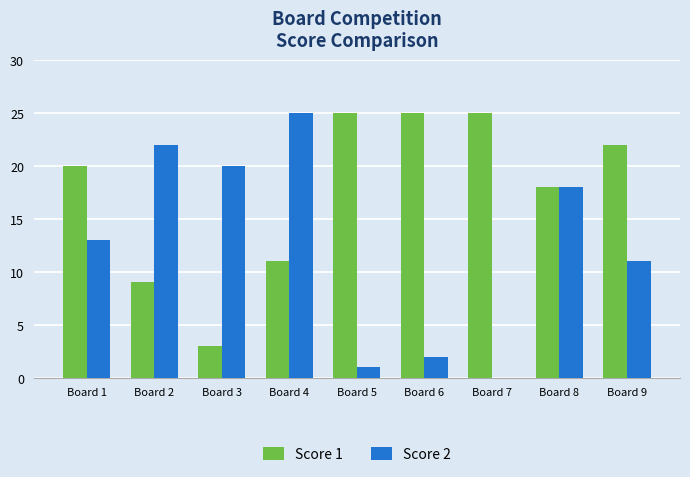

Which series has the widest spread of values?

Score 2